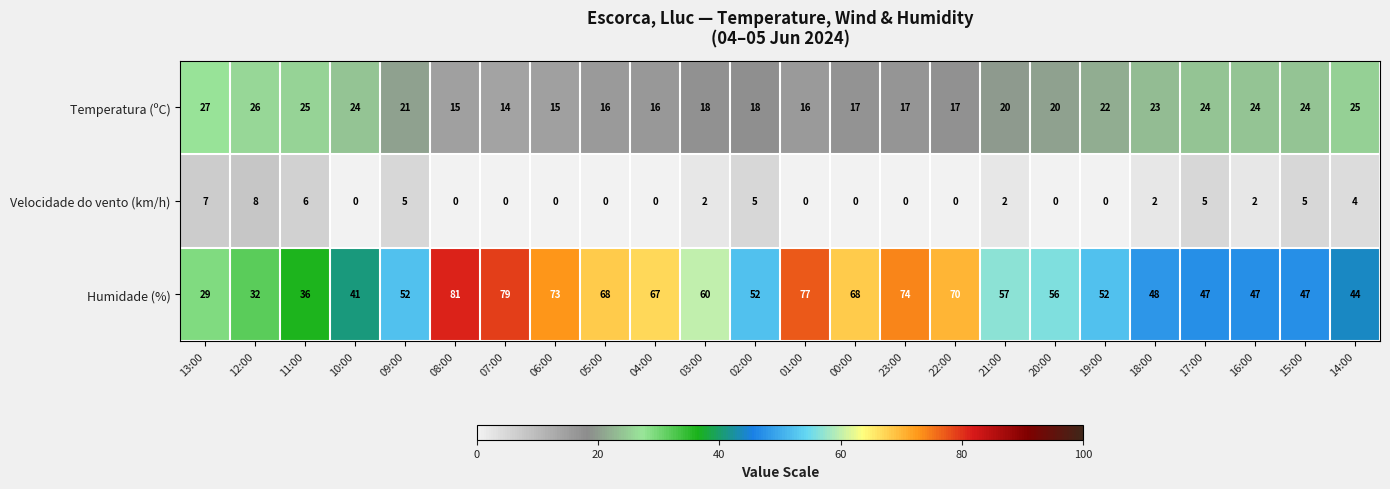

Which category has the highest value across all series?

08:00